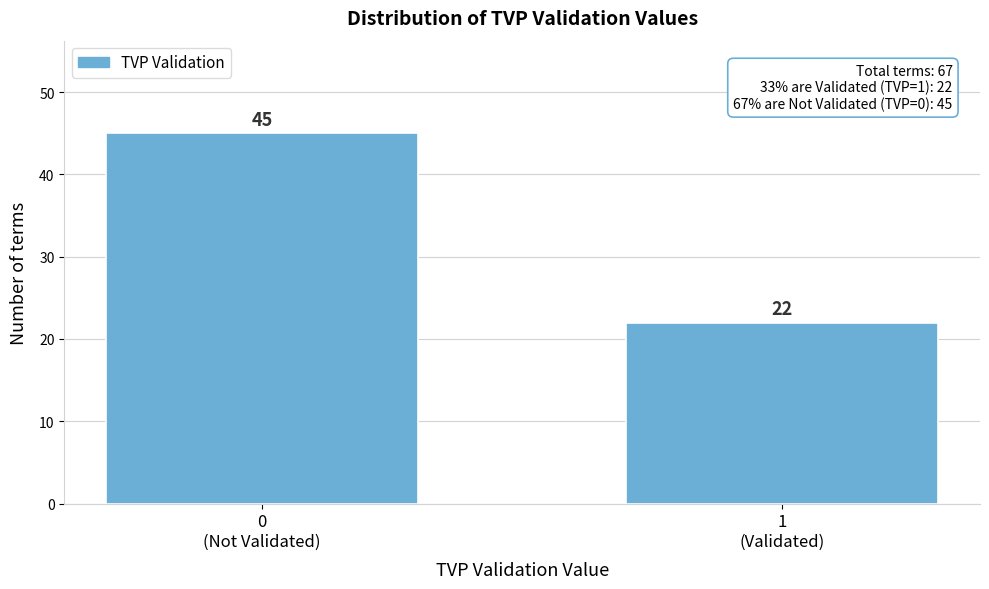

Reading right to left, extract all data points from this chart.

22	45